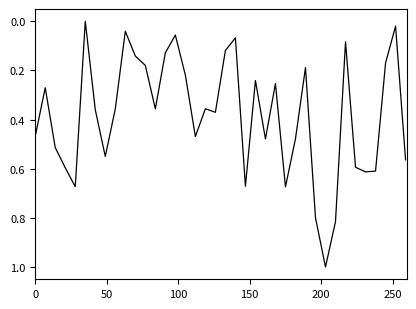

What is the sum of all values?

14.5